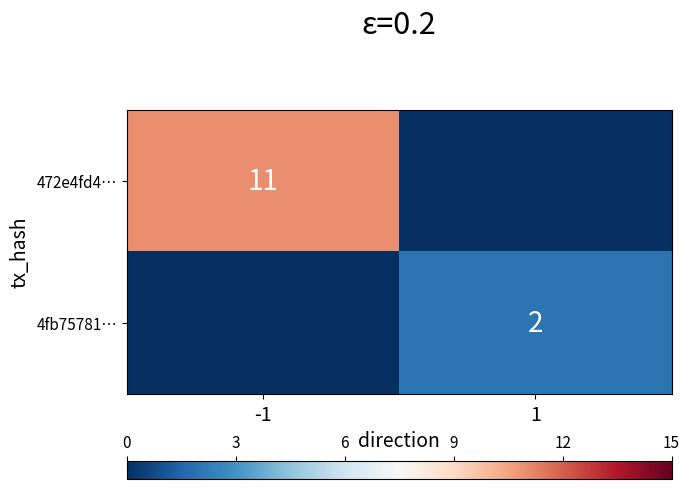

True or false: 472e4fd4… has a value of 7 at -1.

False